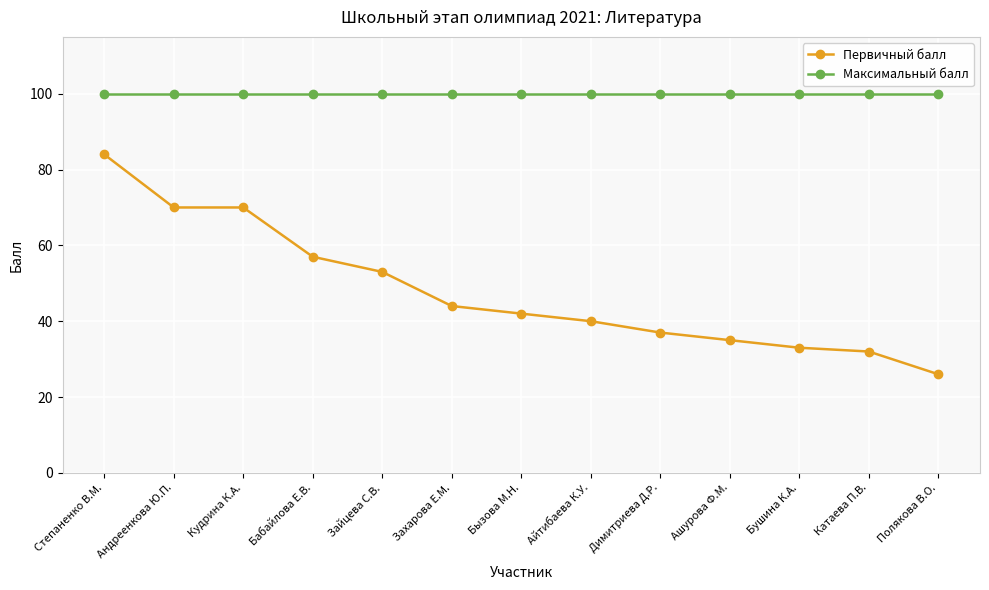

What is the spread (max minus min) of values at Полякова В.О.?

74